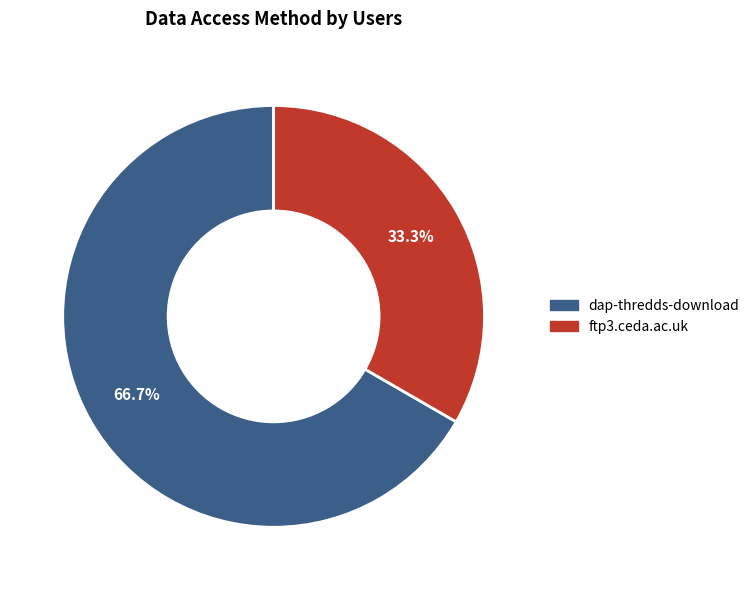

What is the ratio of the value at ftp3.ceda.ac.uk to the value at dap-thredds-download?

0.5